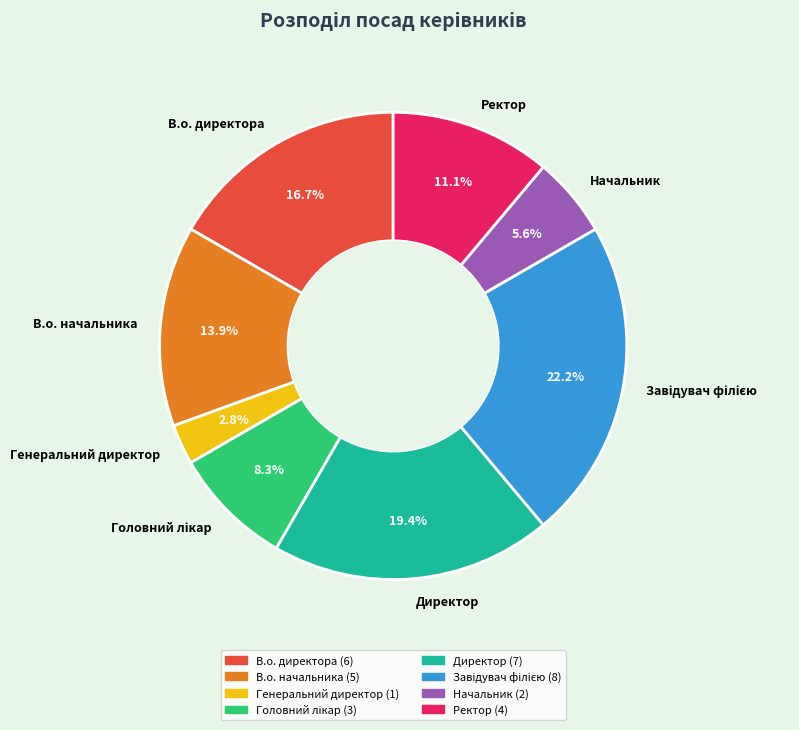

Does В.о. начальника represent more than half of the total?

No